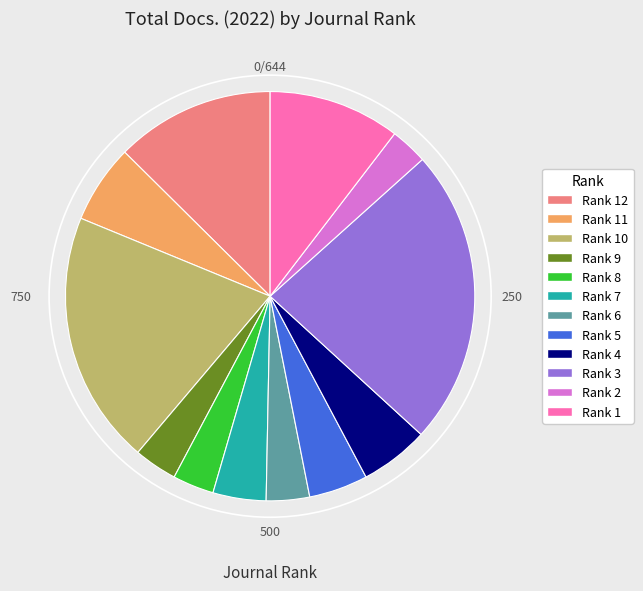

How many slices are in this pie chart?

12